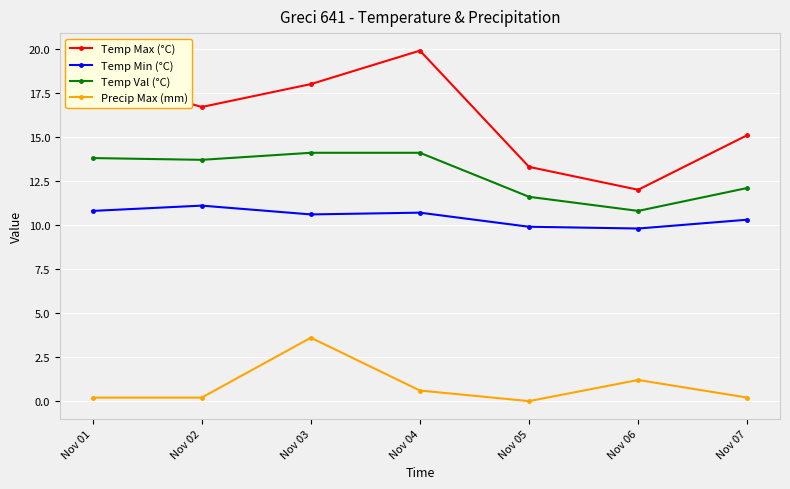

What is the spread (max minus min) of values at Nov 06?

10.8